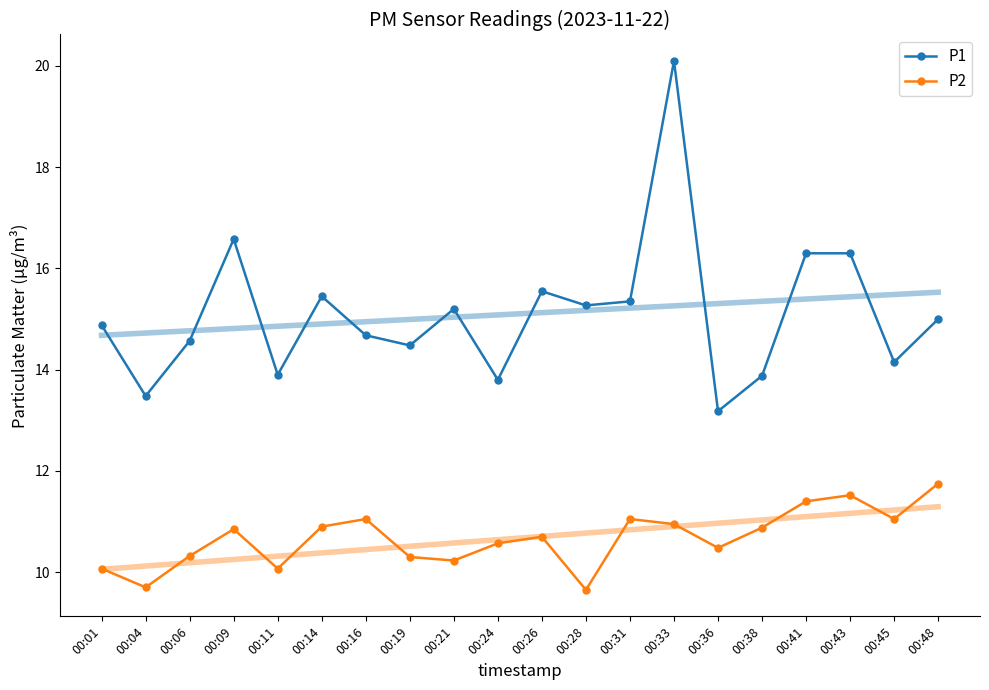

At which category does P1 reach its first local peak?

00:09